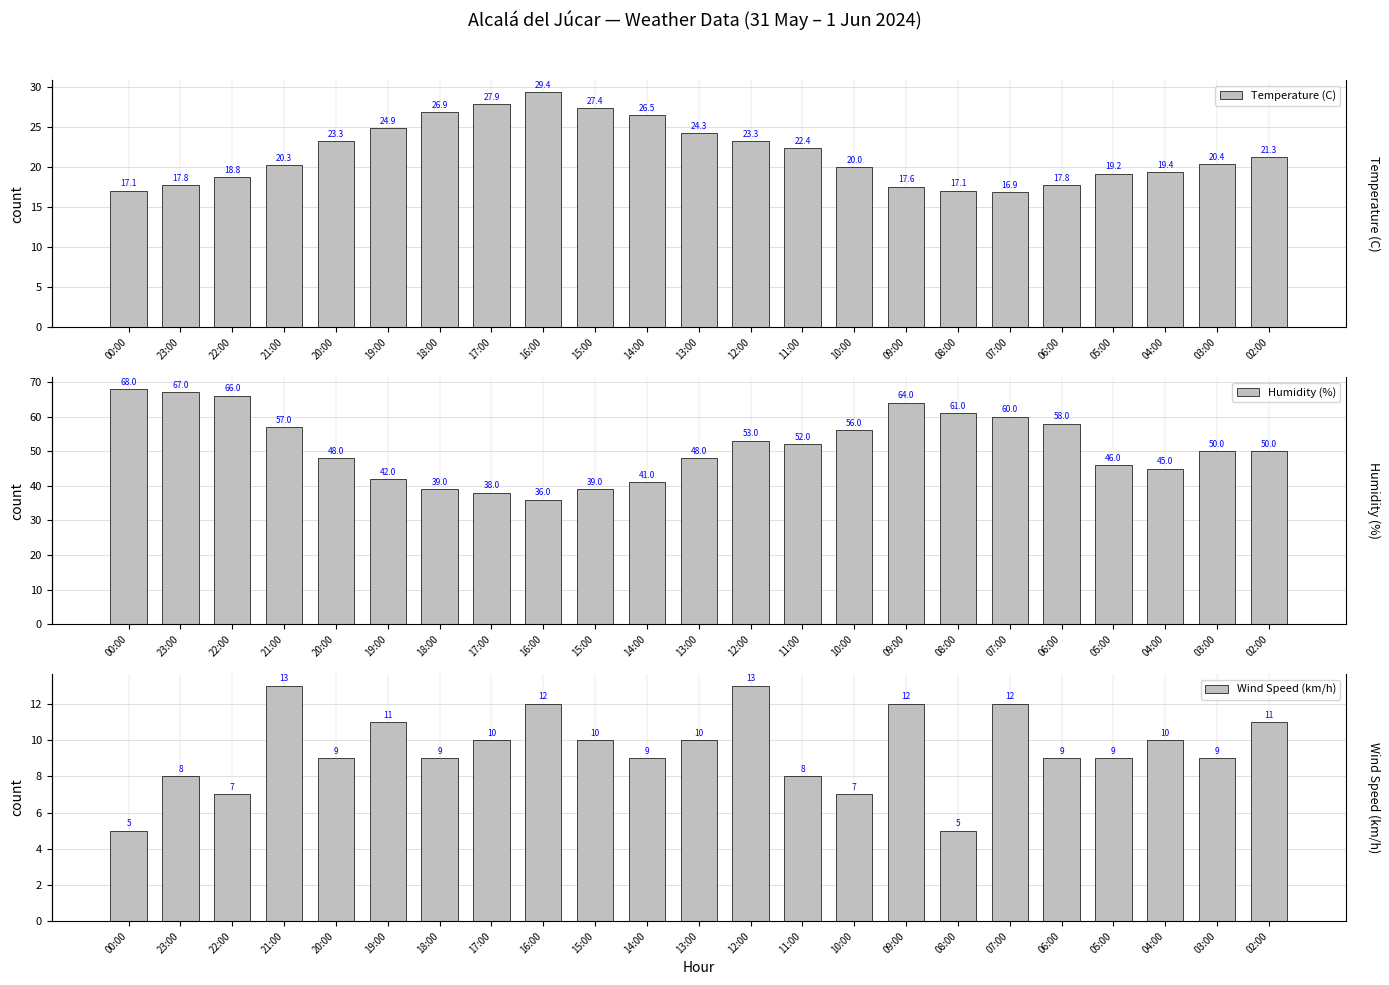

Rank the series by their average value, from lowest to highest.

Wind Speed (km/h), Temperature (C), Humidity (%)